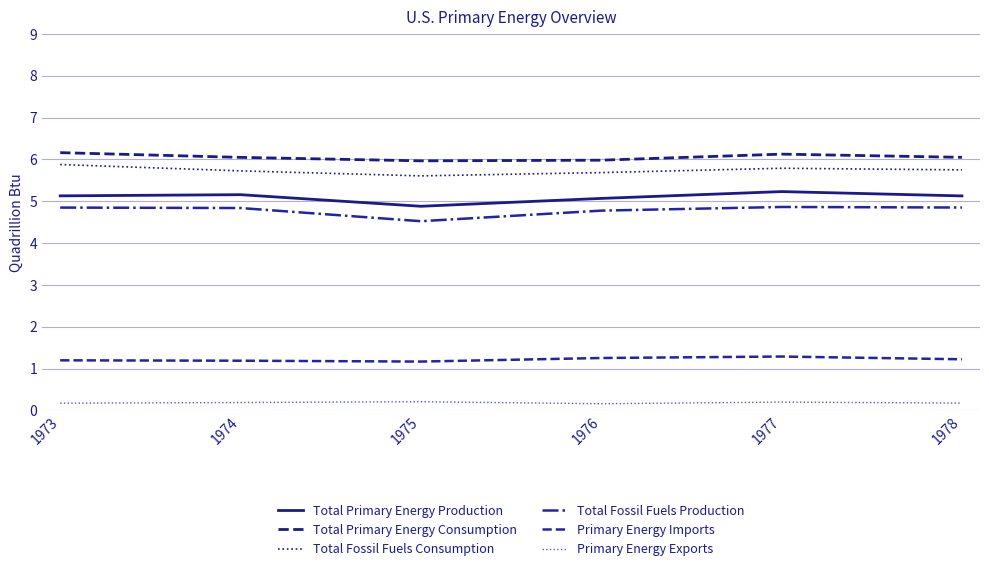

Which series has the largest range (max minus min)?

Total Primary Energy Production